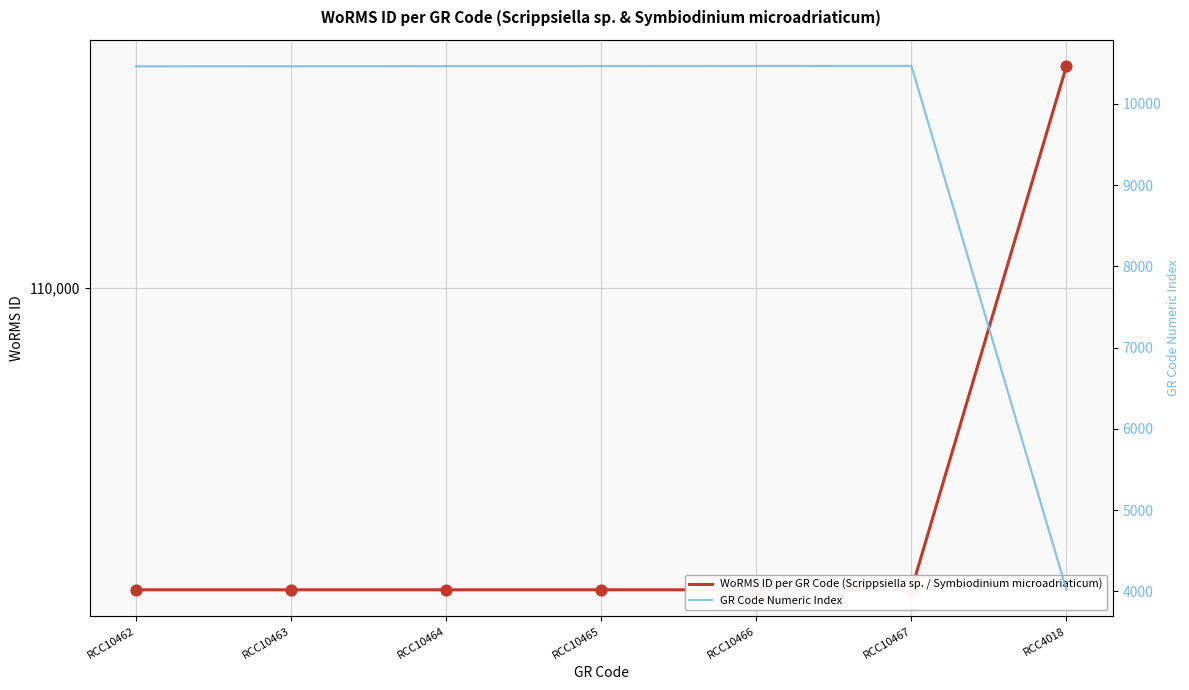

Which series reaches the maximum Y coordinate?

WoRMS ID per GR Code (Scrippsiella sp. / Symbiodinium microadriaticum)